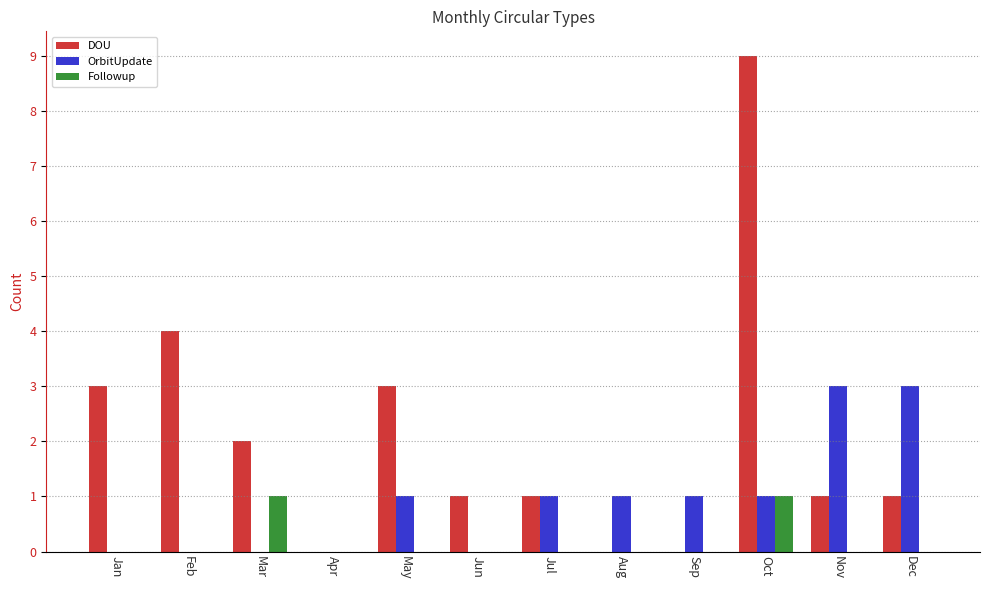

Which series changed the most between Mar and Dec?

OrbitUpdate